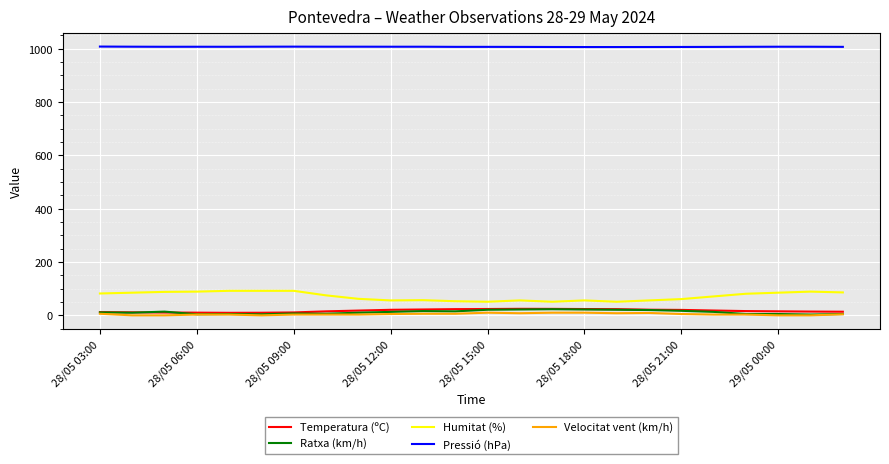

How many distinct data groups are displayed?

5